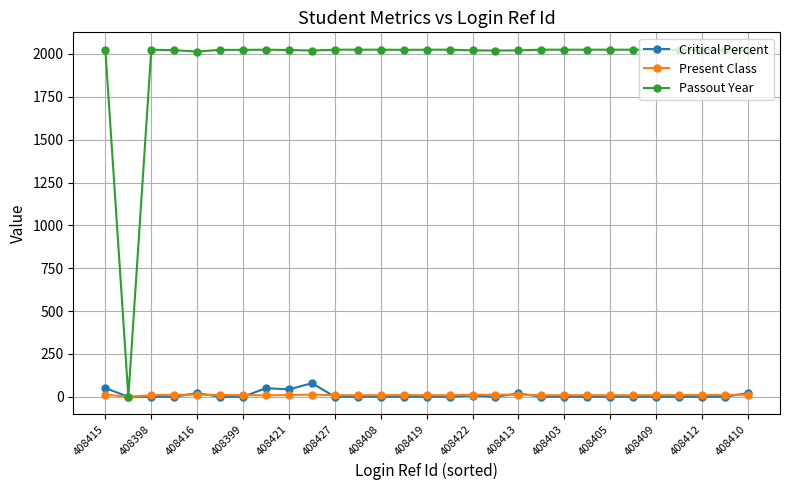

What is the maximum value shown in the chart?

2025